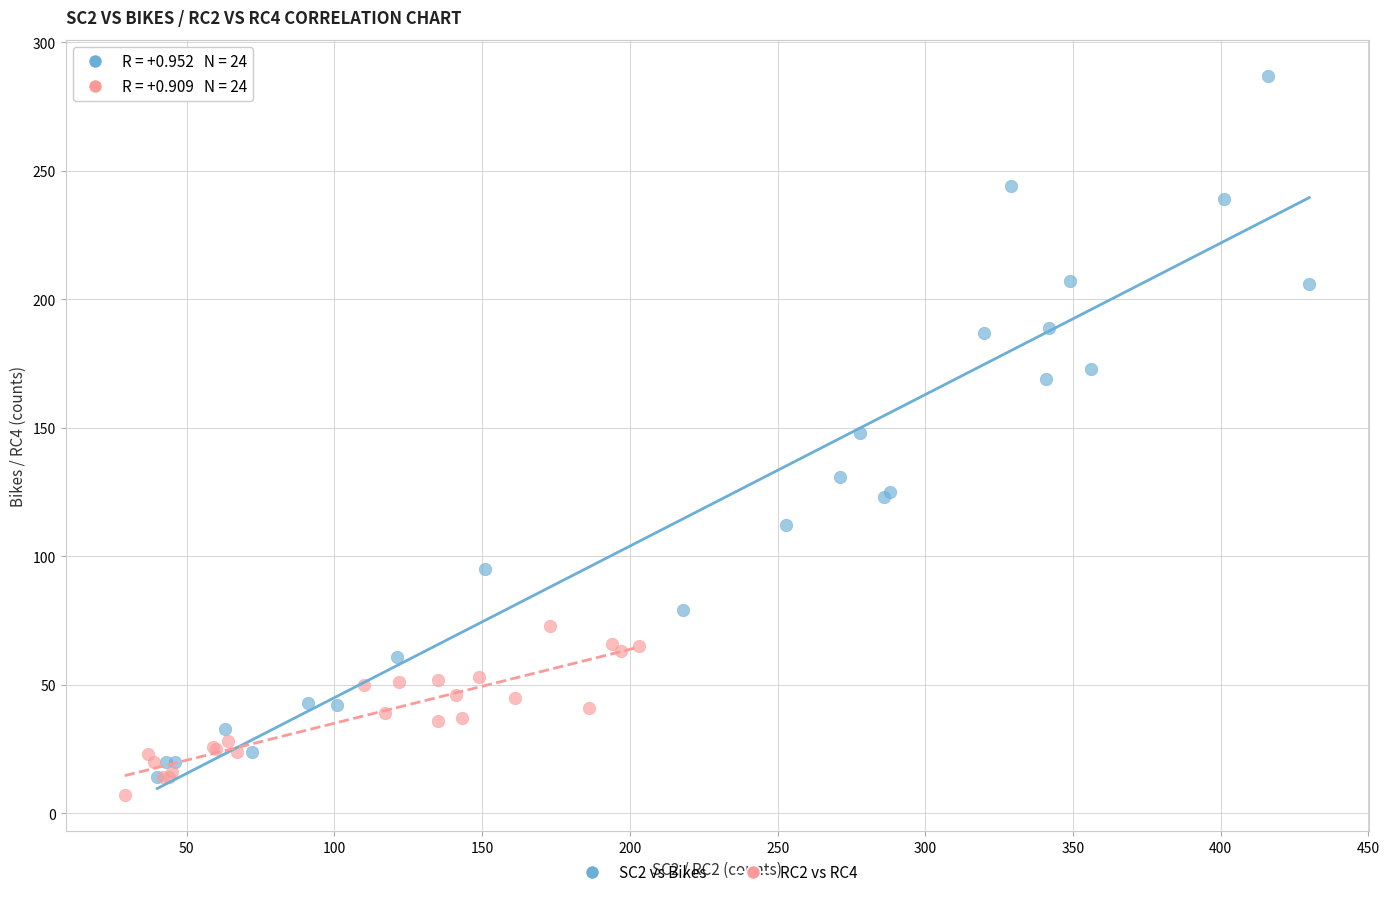

What are all the series names shown in the legend?

SC2 vs Bikes, RC2 vs RC4